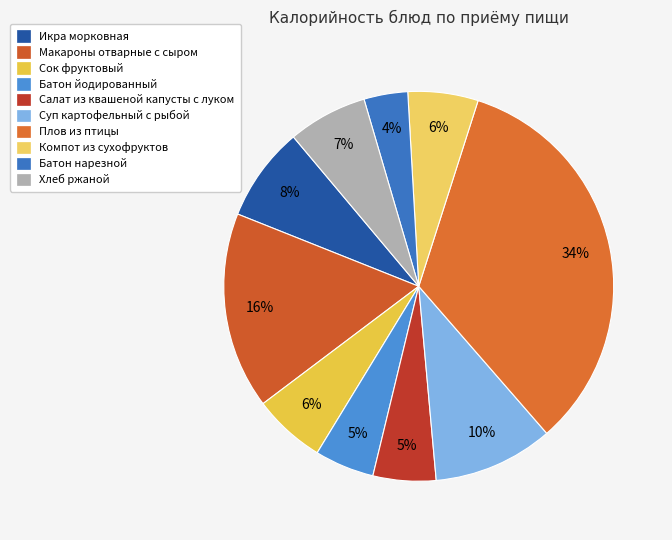

To the nearest percent, what is the average slice percentage?

10%